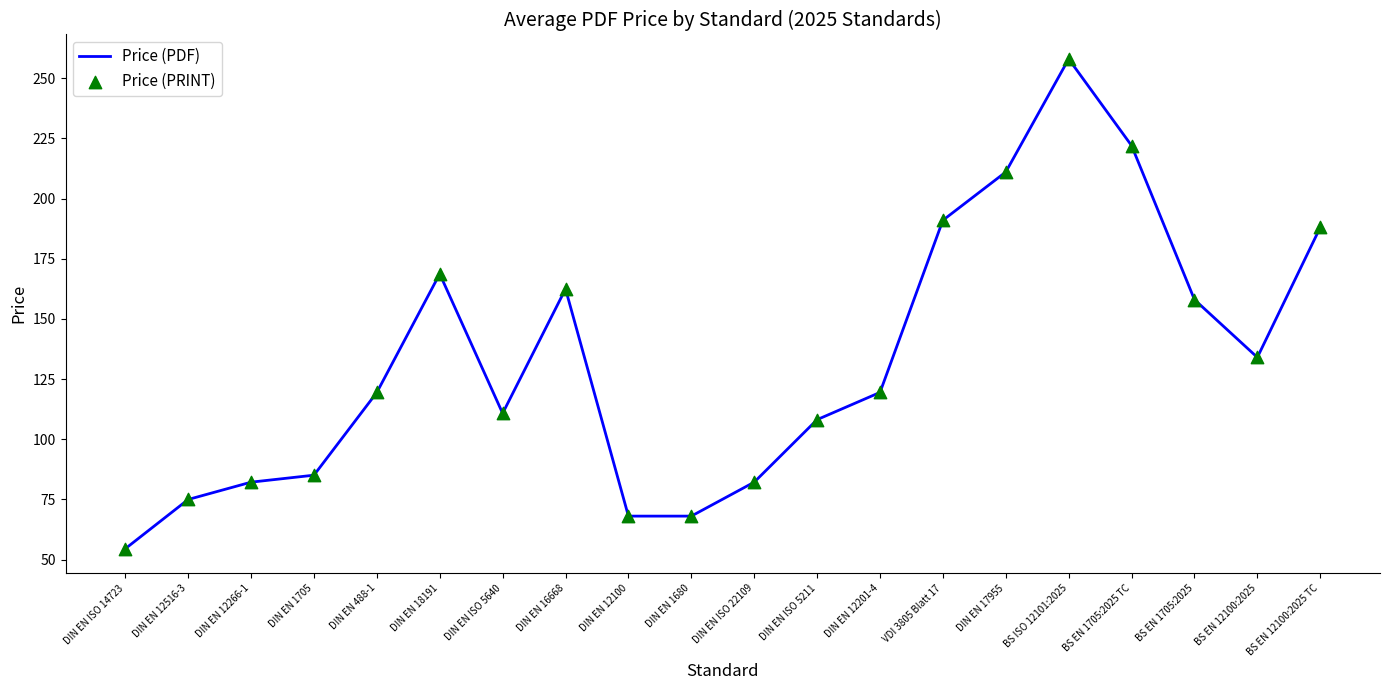

What is the greatest value displayed?

258.0